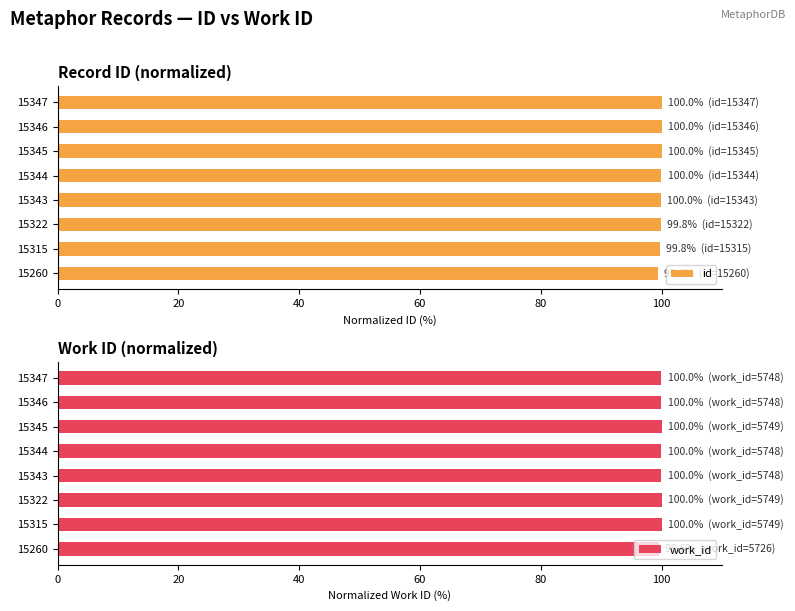

How many groups of bars are there?

8